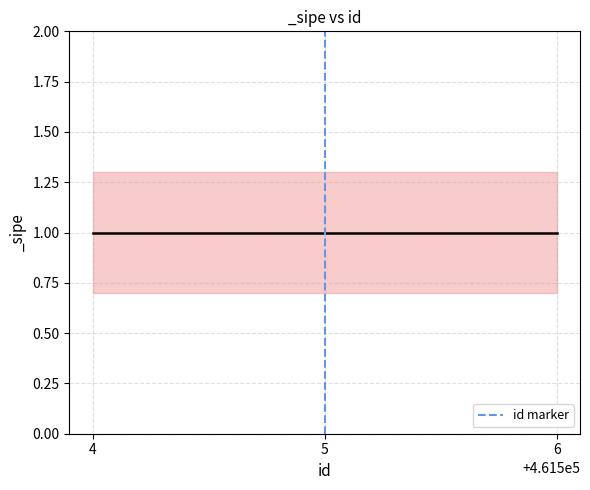

How many values are between 0 and 1?

2